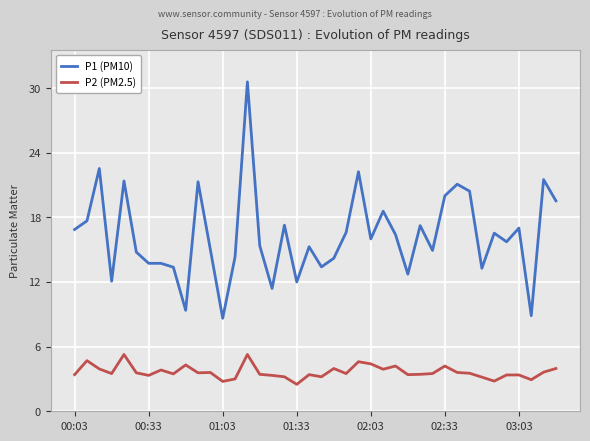

True or false: P1 (PM10) and P2 (PM2.5) intersect in this chart.

False